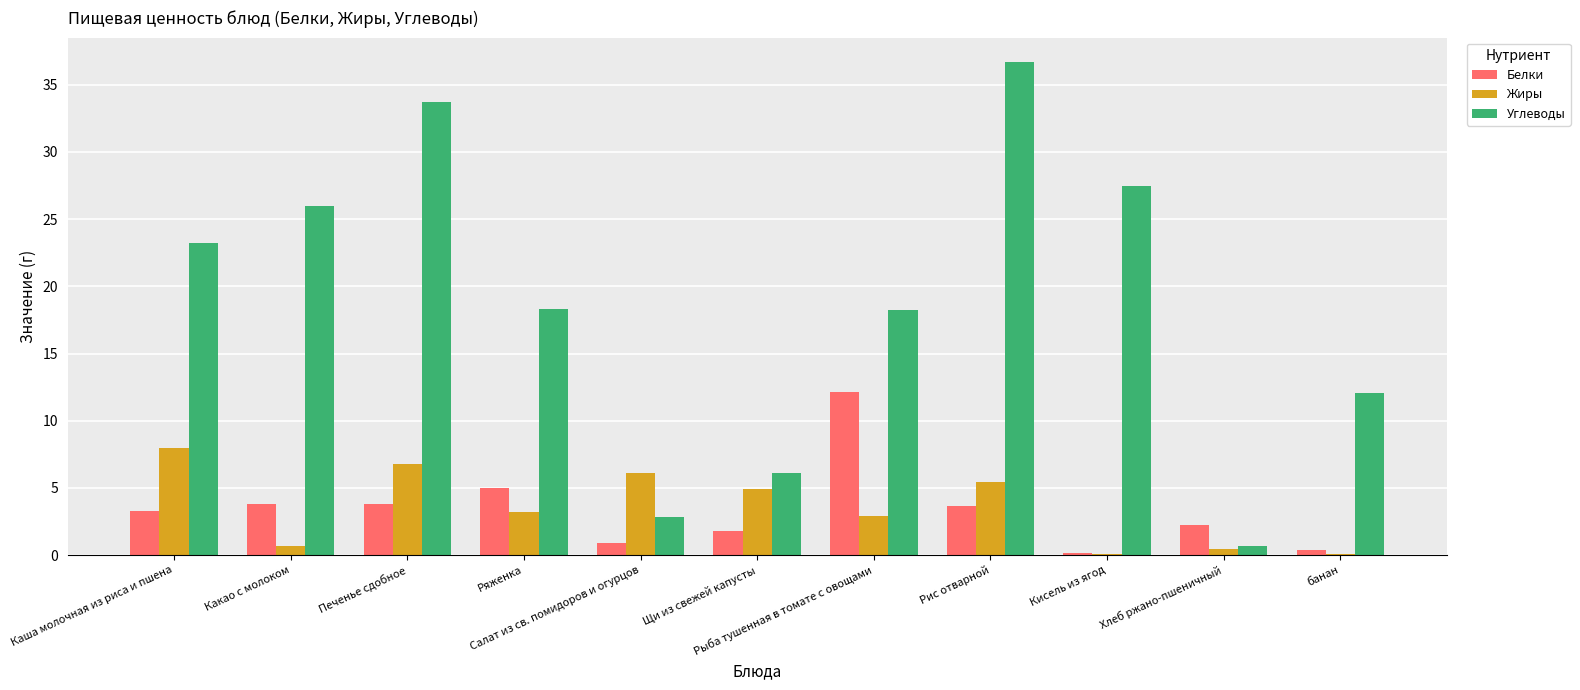

True or false: Жиры has a value of 8.0 at Каша молочная из риса и пшена.

True